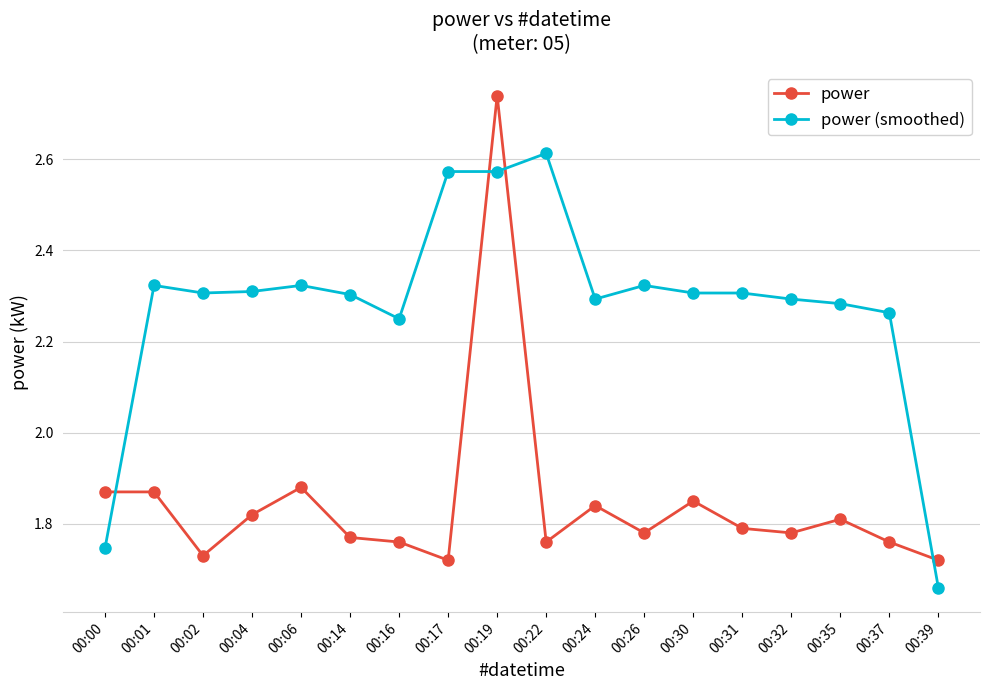

At which category does the chart reach its peak across all series?

00:19